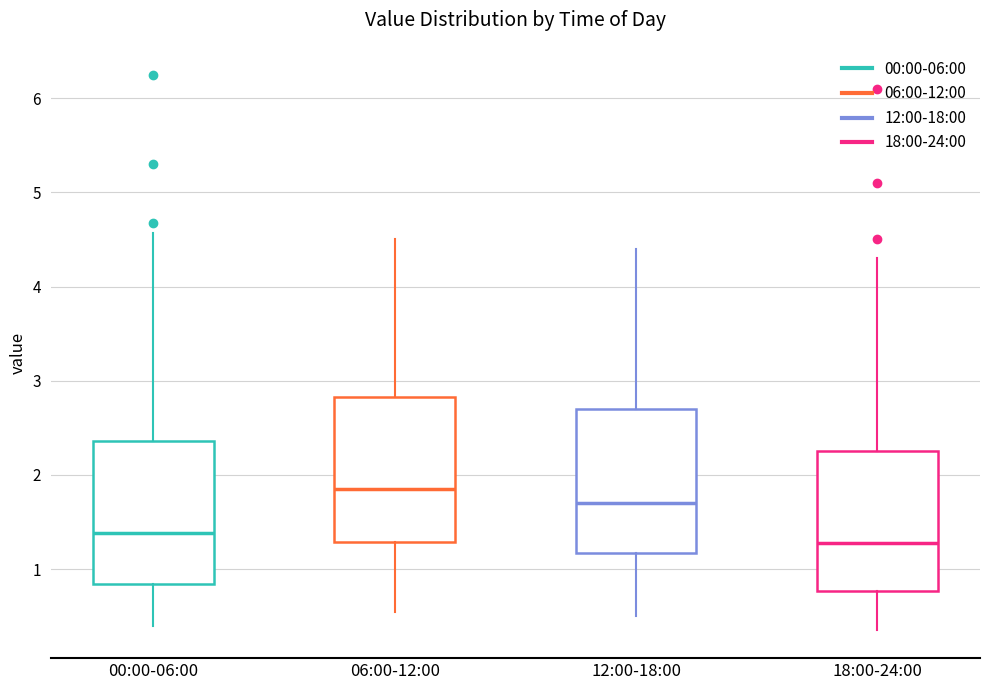

Reading left to right, read every box against the y-axis: the position of its median line, the range the box covers, and the ends of its whiskers. The values are not printed on the chart, so give them approximately, as read against the axis.

00:00-06:00: median 1.4, box 0.8 to 2.4, whiskers 0.4 to 4.6
06:00-12:00: median 1.9, box 1.3 to 2.8, whiskers 0.6 to 4.5
12:00-18:00: median 1.7, box 1.2 to 2.7, whiskers 0.5 to 4.4
18:00-24:00: median 1.3, box 0.8 to 2.3, whiskers 0.4 to 4.3